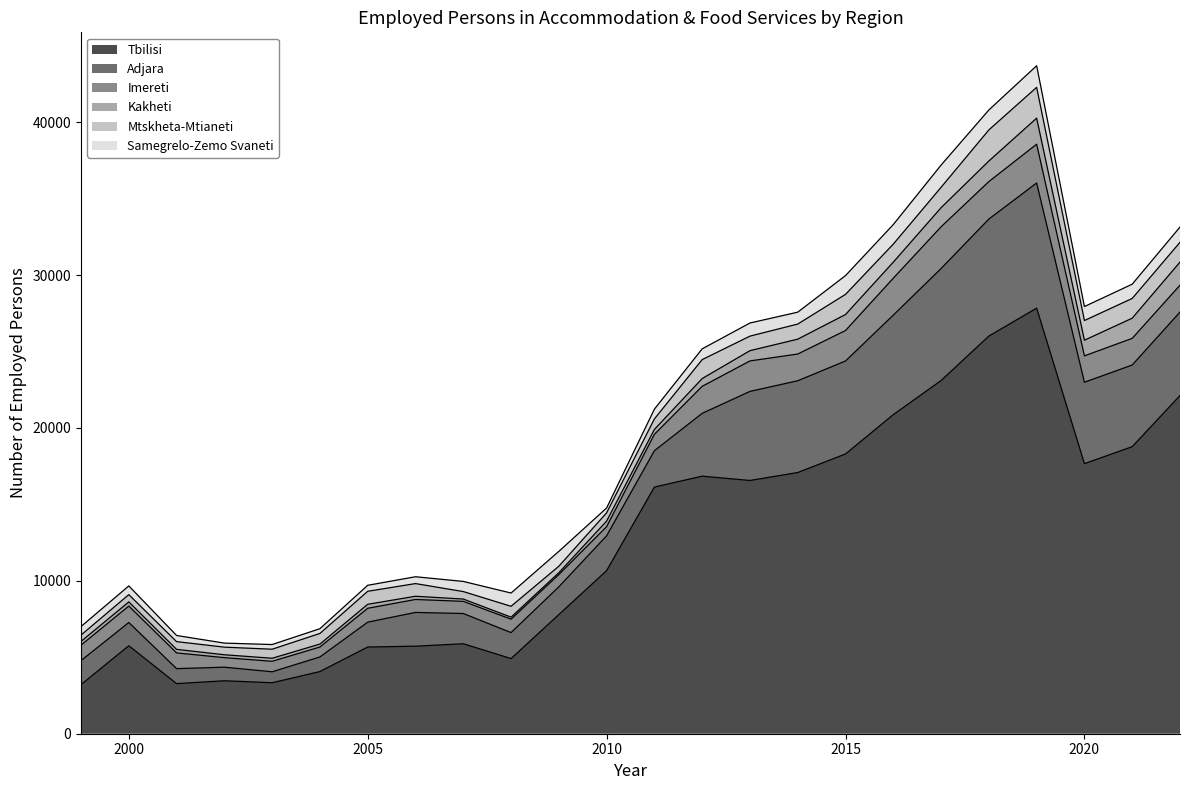

What is the average value of the Tbilisi series?

12711.0